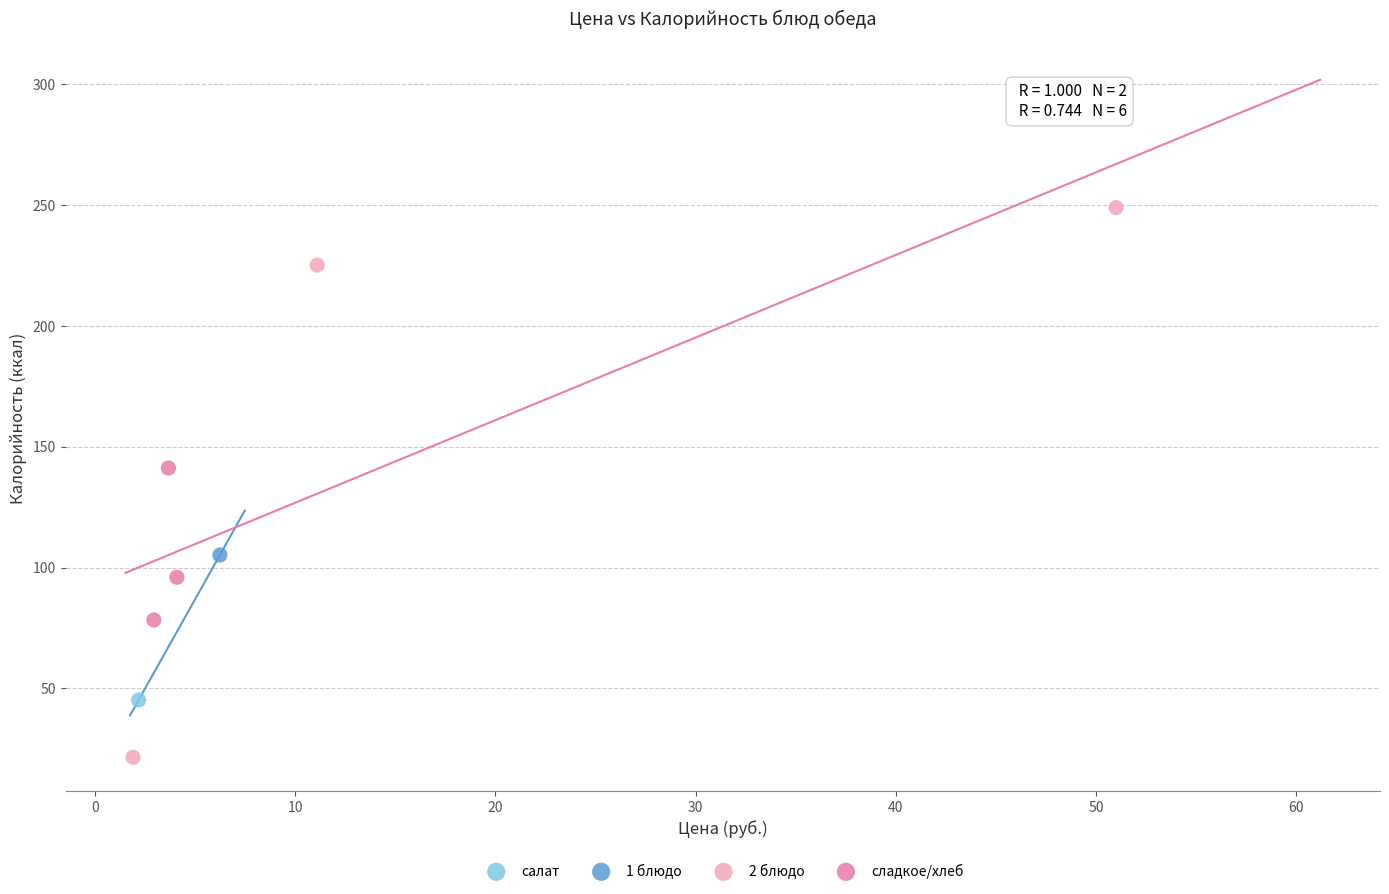

What are all the series names shown in the legend?

салат, 1 блюдо, 2 блюдо, сладкое/хлеб